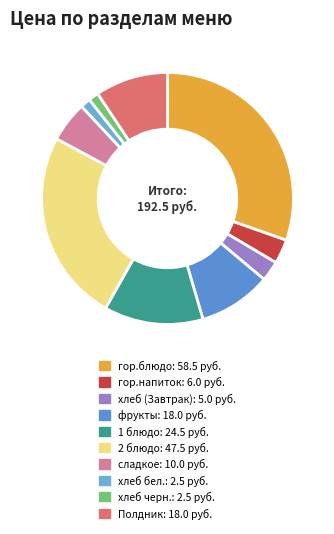

To the nearest percent, what is the difference between the largest and smallest slice percentages?

29%